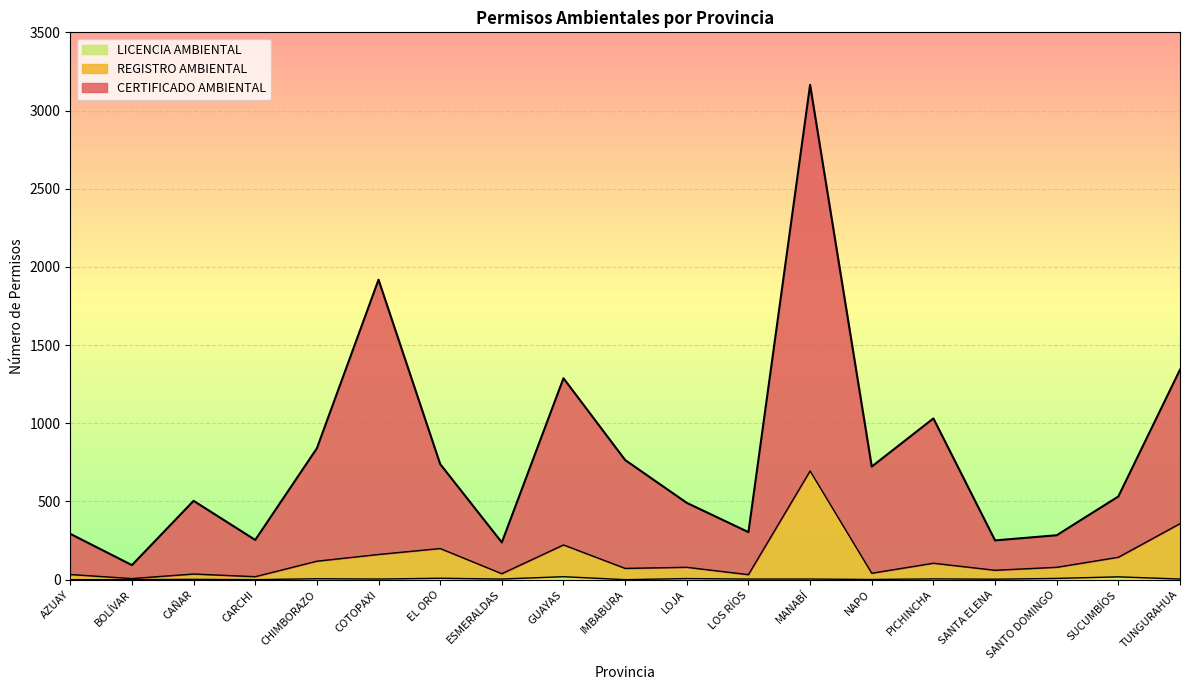

How many lines are shown in the chart?

3